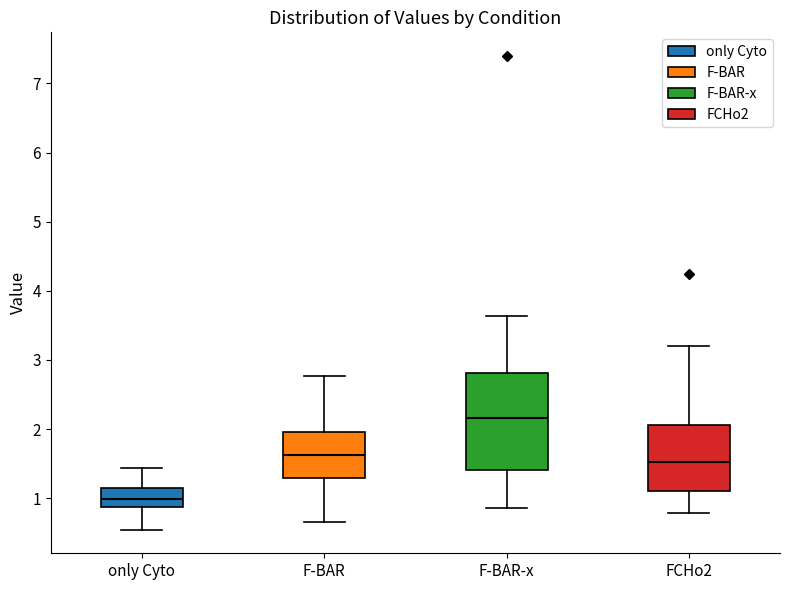

Where does the upper whisker of the box for only Cyto end on the y-axis? The values are not printed on the chart, so give them approximately, as read against the axis.

1.4